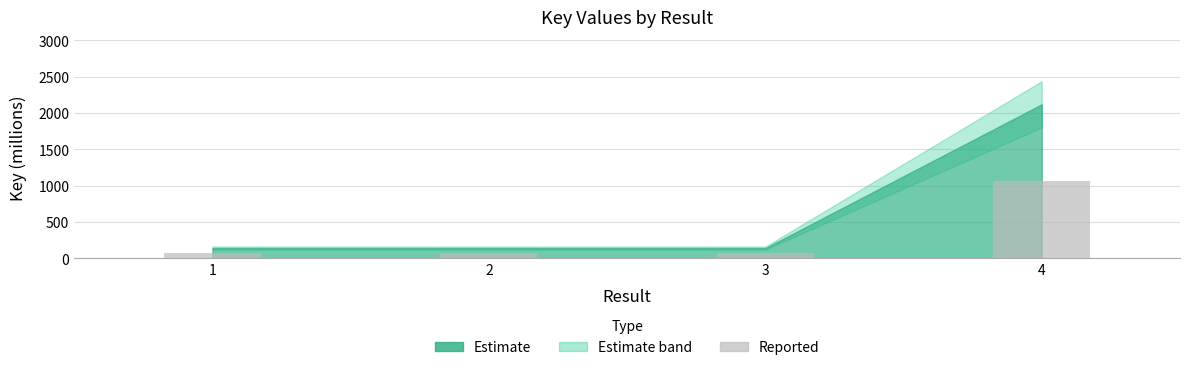

What is the difference between the maximum and minimum values?

988.7